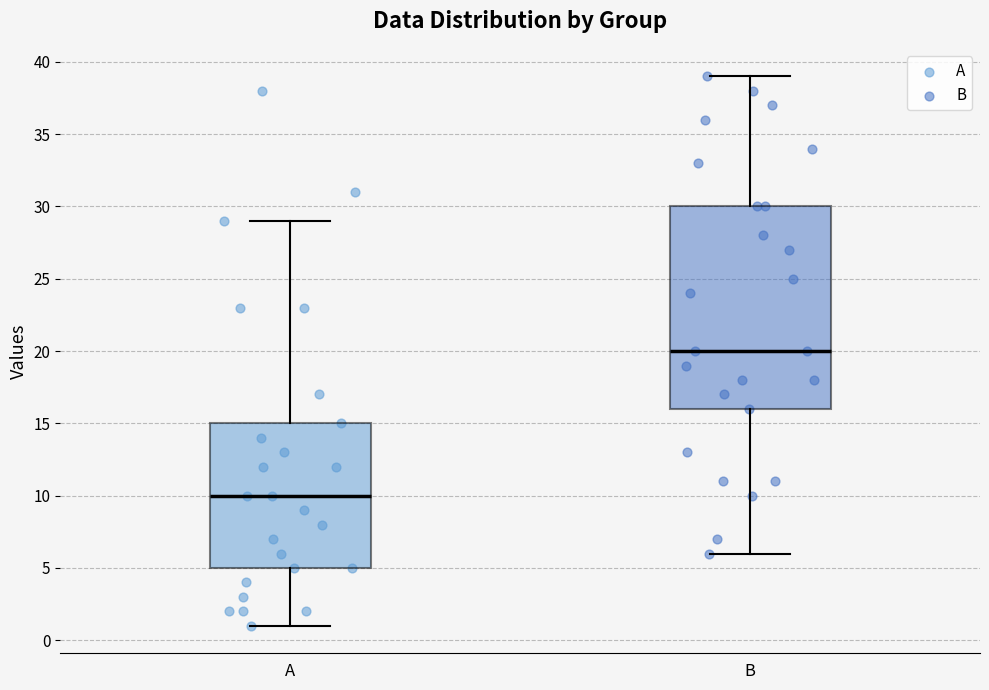

Reading left to right, transcribe this box plot: for each box, give where its median line is, the range the box spans, and where its two whiskers end, as read against the y-axis. The values are not printed on the chart, so give them approximately, as read against the axis.

A: median 10, box 5 to 15, whiskers 1 to 29
B: median 20, box 16 to 30, whiskers 6 to 39